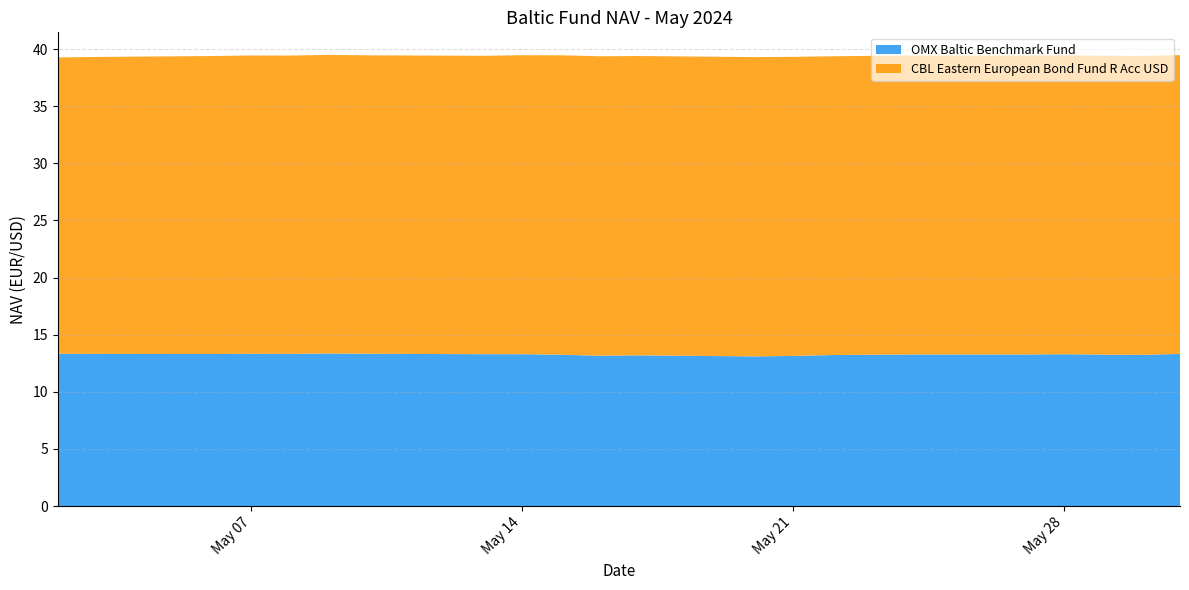

Rank the categories by CBL Eastern European Bond Fund R Acc USD value from highest to lowest.

2024-05-15, 2024-05-16, 2024-05-17, 2024-05-20, 2024-05-21, 2024-05-14, 2024-05-23, 2024-05-24, 2024-05-27, 2024-05-28, 2024-05-29, 2024-05-30, 2024-05-31, 2024-05-22, 2024-05-09, 2024-05-10, 2024-05-13, 2024-05-07, 2024-05-08, 2024-05-06, 2024-05-03, 2024-05-02